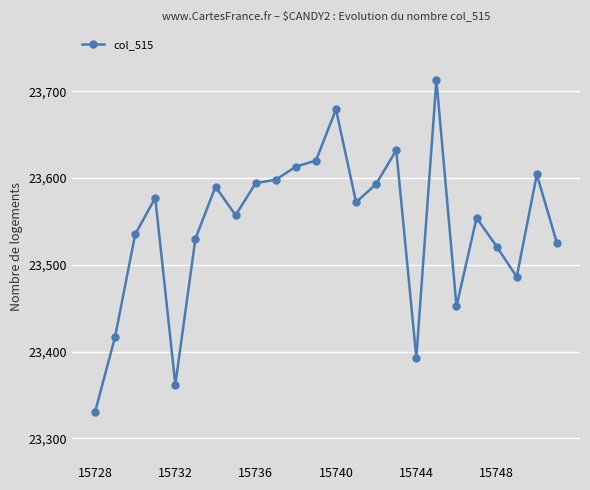

What is the maximum value shown in the chart?

23713